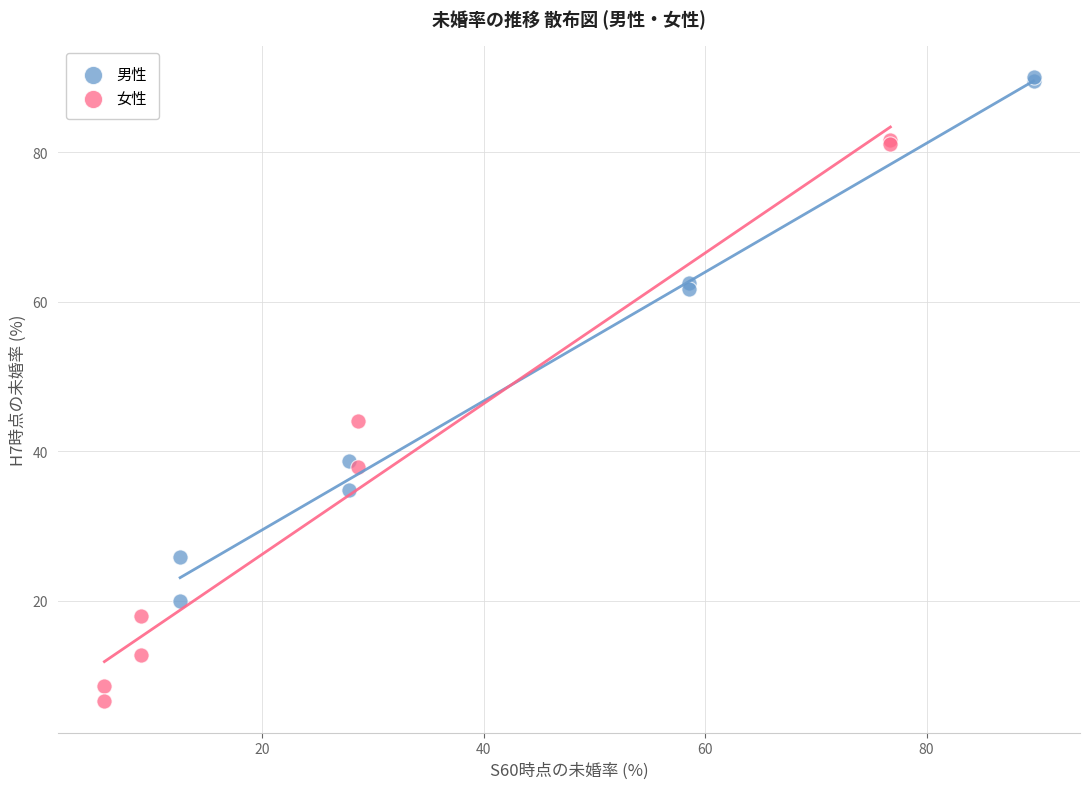

Which series has the largest Y range (max minus min)?

女性